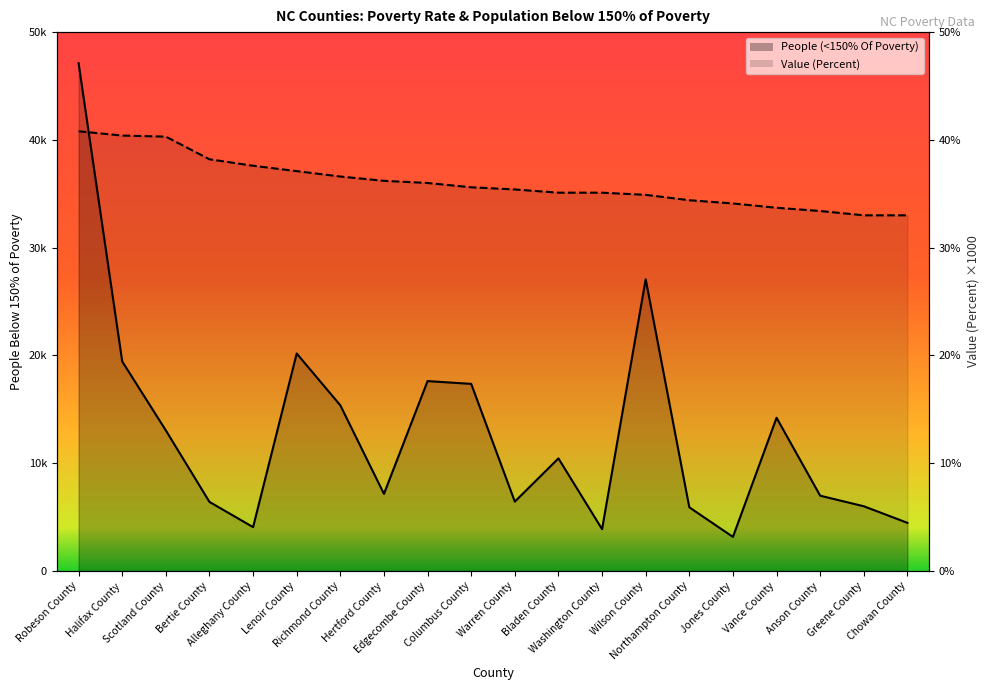

Rank the series by their average value, from lowest to highest.

People (<150% Of Poverty), Value (Percent)